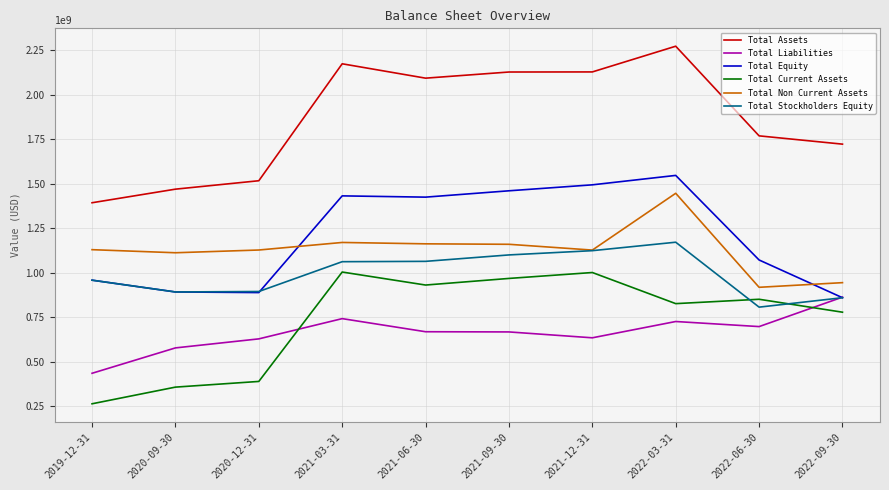

What is the total value across all series at 2022-03-31?

7985000000